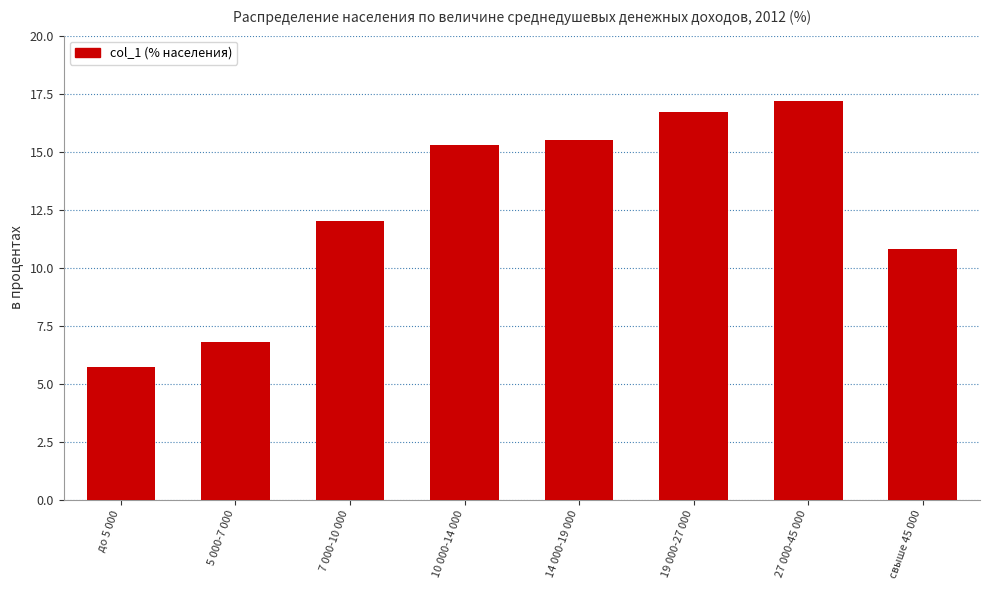

What is the difference between the maximum and minimum values?

11.5